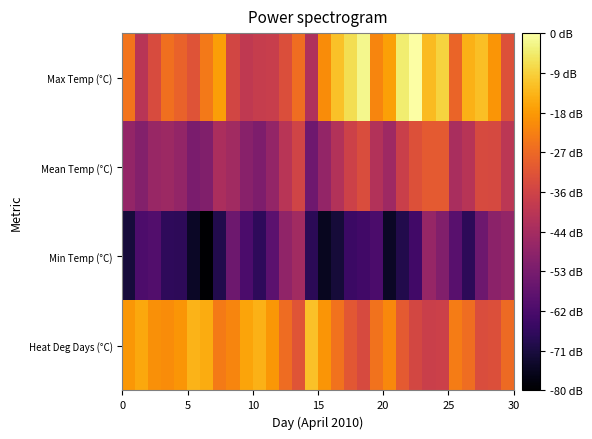

At how many categories does at least one series exceed 15?

16